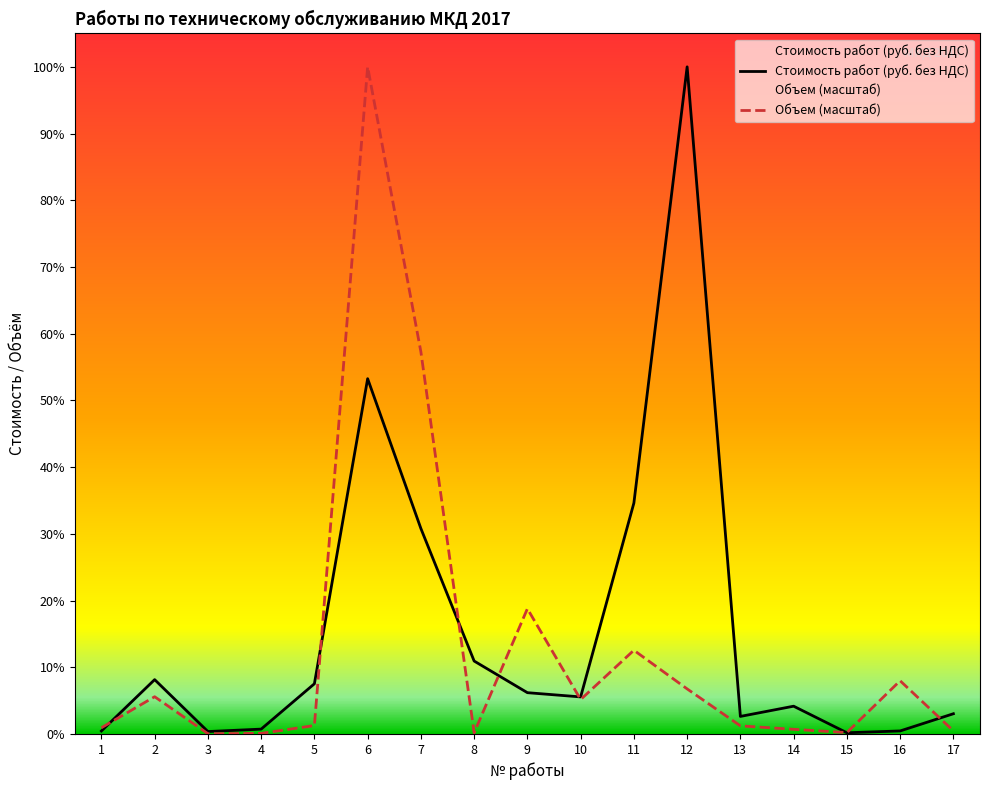

In Объем, how many points are lower than both neighbors (excluding endpoints)?

4